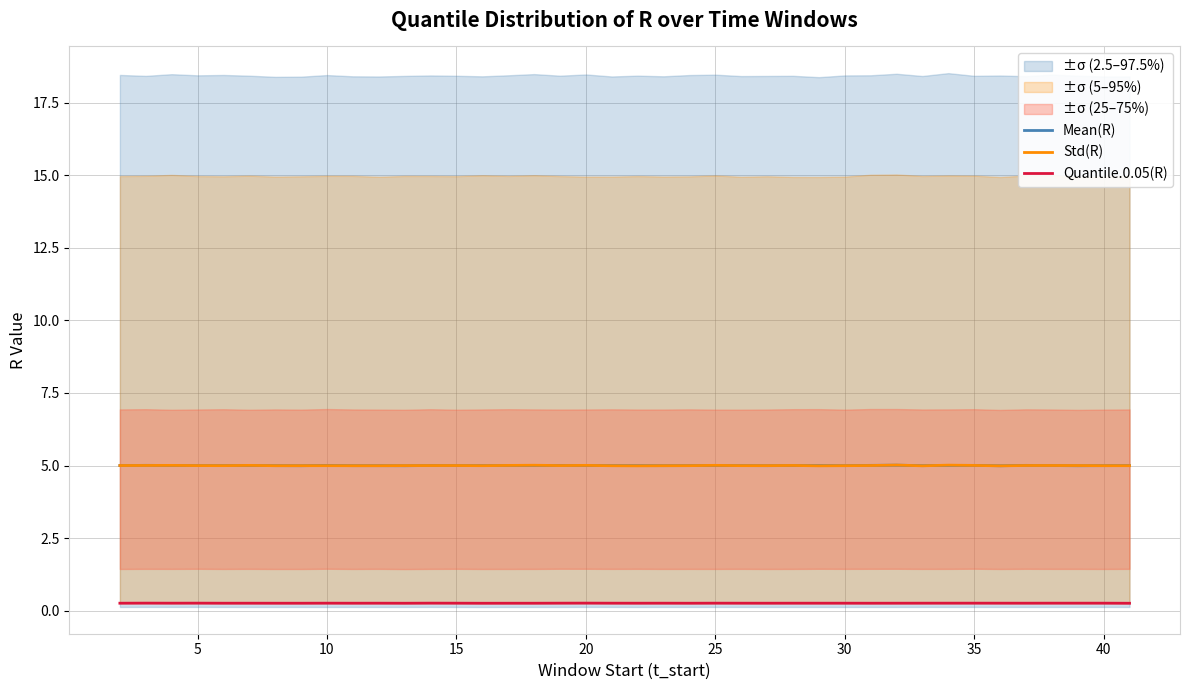

True or false: Std(R) has a value of 2.0 at 20.

False